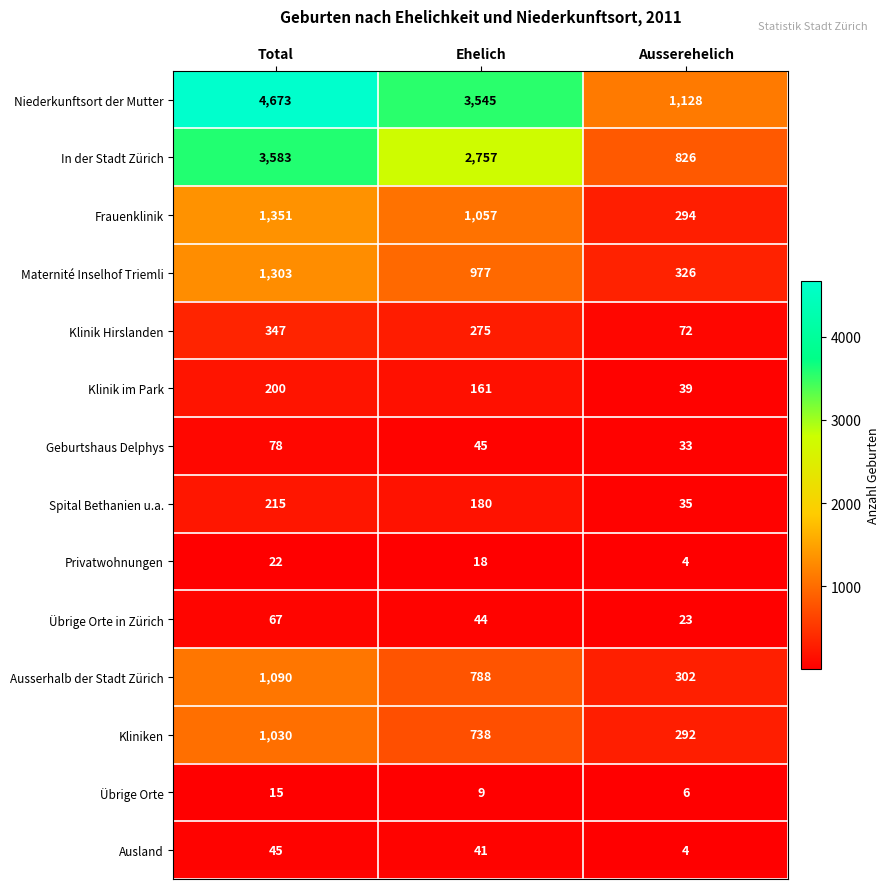

Is the value of Übrige Orte at Total greater than the value of Ausserhalb der Stadt Zürich at Ausserehelich?

No